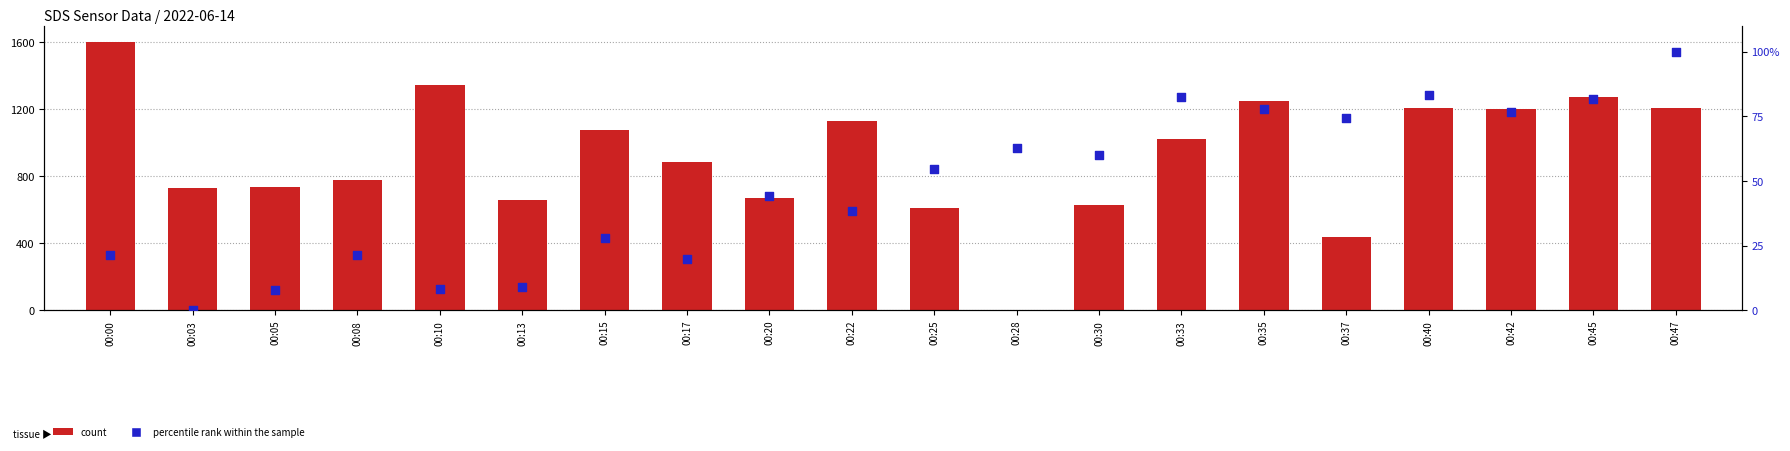

At which category is the sum across all series the highest?

00:00